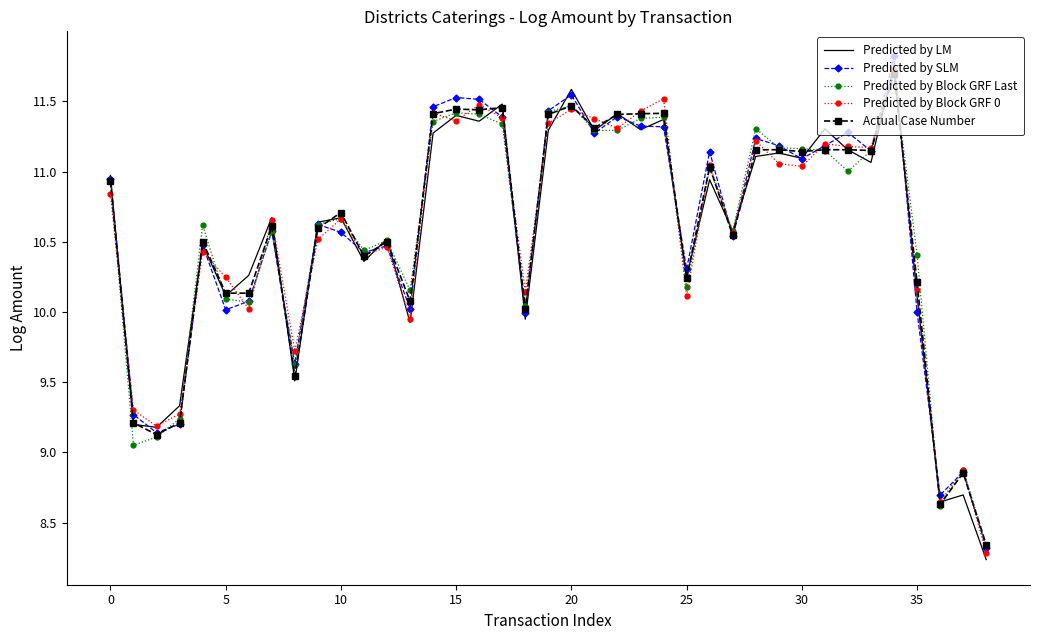

Which series has the largest range (max minus min)?

Predicted by LM